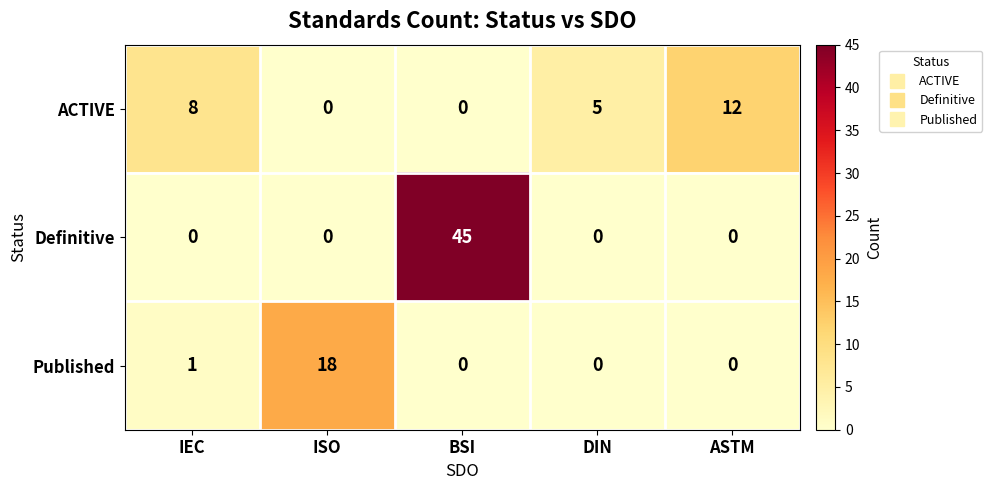

What is the difference between the highest and lowest values at DIN?

5